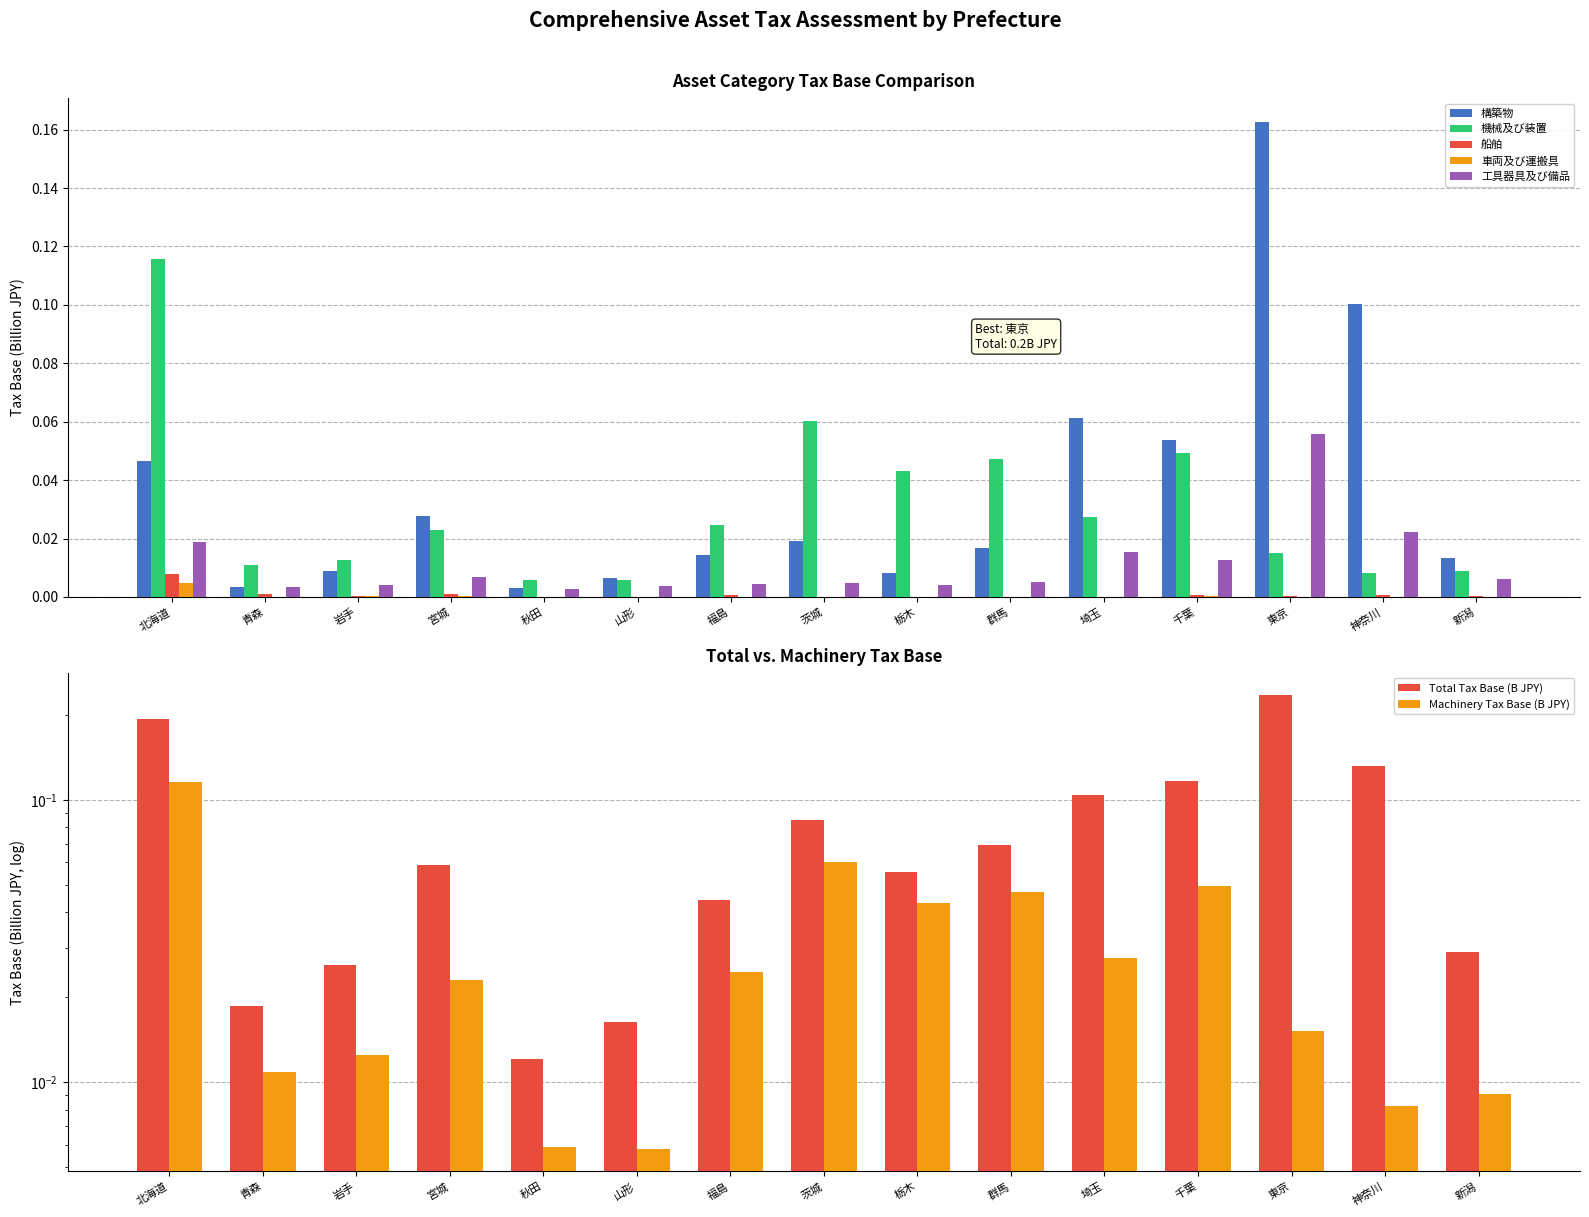

What is the label of the 15th bar from the right?

北海道